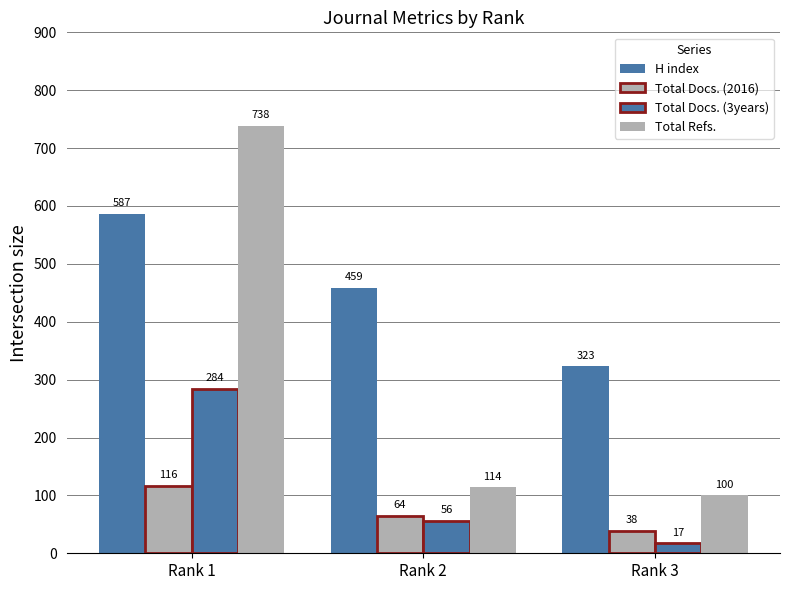

How many data points in Total Refs. are less than 114?

1